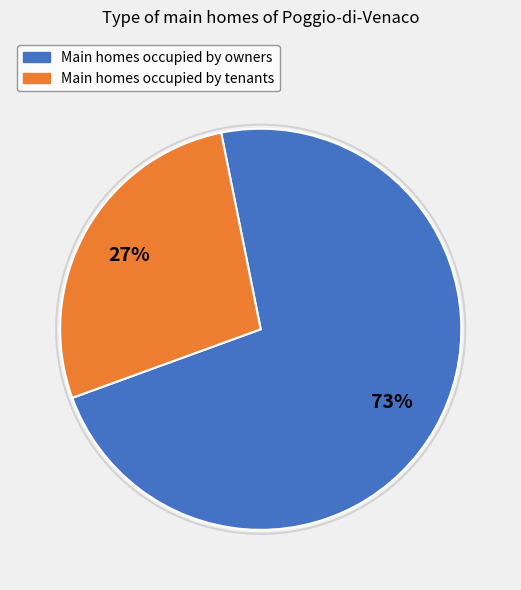

Does any single category account for the majority?

Yes